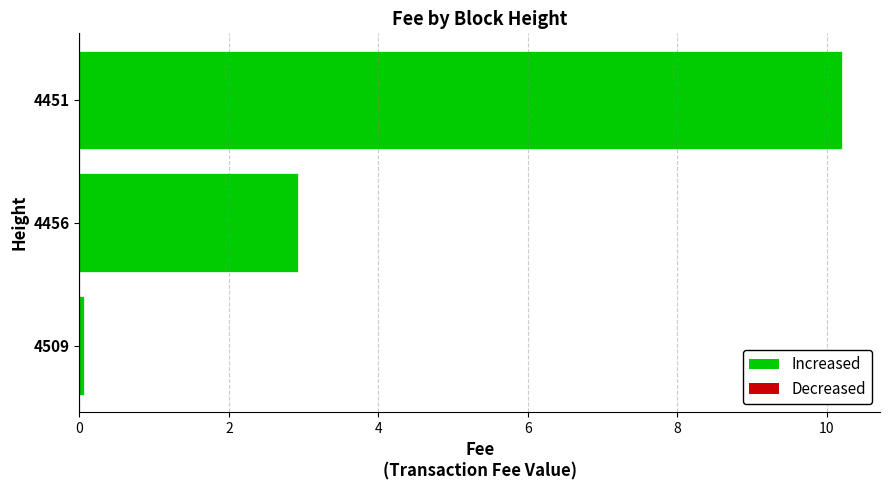

Where is the data nearest to the value 5?

4456